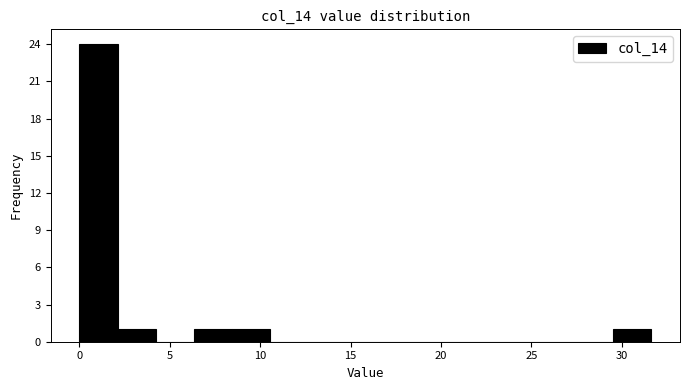

Reading left to right, transcribe this chart: for each bar, give the range it covers on the x-axis and its height. Neither the bar edges nor the heights are printed on the chart, so give them approximately, as read against the axes.

0.0 to 2.0: 24
2.0 to 4.0: 1
4.0 to 6.5: 0
6.5 to 8.5: 1
8.5 to 10.5: 1
10.5 to 12.5: 0
12.5 to 15.0: 0
15.0 to 17.0: 0
17.0 to 19.0: 0
19.0 to 21.0: 0
21.0 to 23.0: 0
23.0 to 25.5: 0
25.5 to 27.5: 0
27.5 to 29.5: 0
29.5 to 31.5: 1